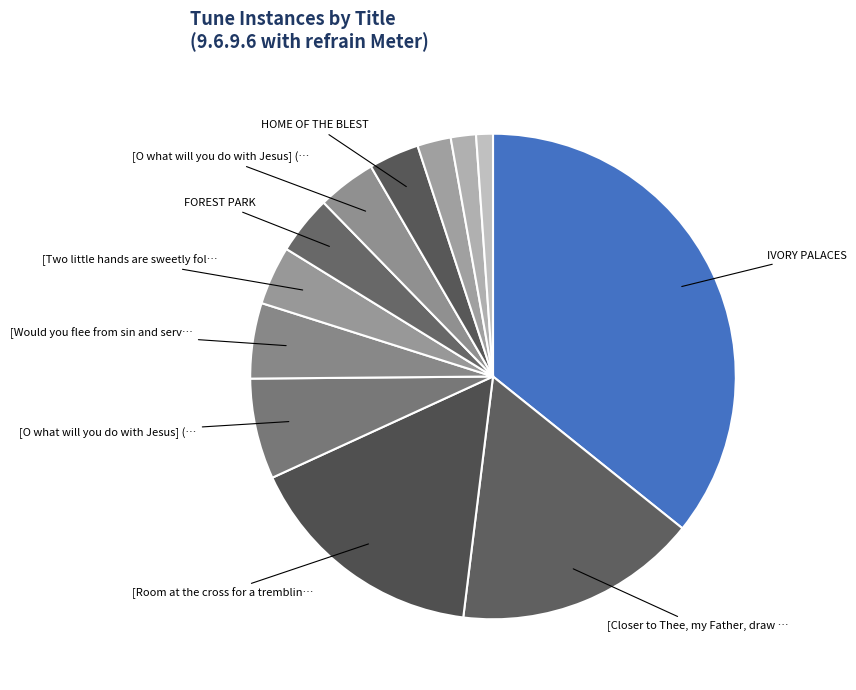

What is the largest slice in the pie chart?

IVORY PALACES